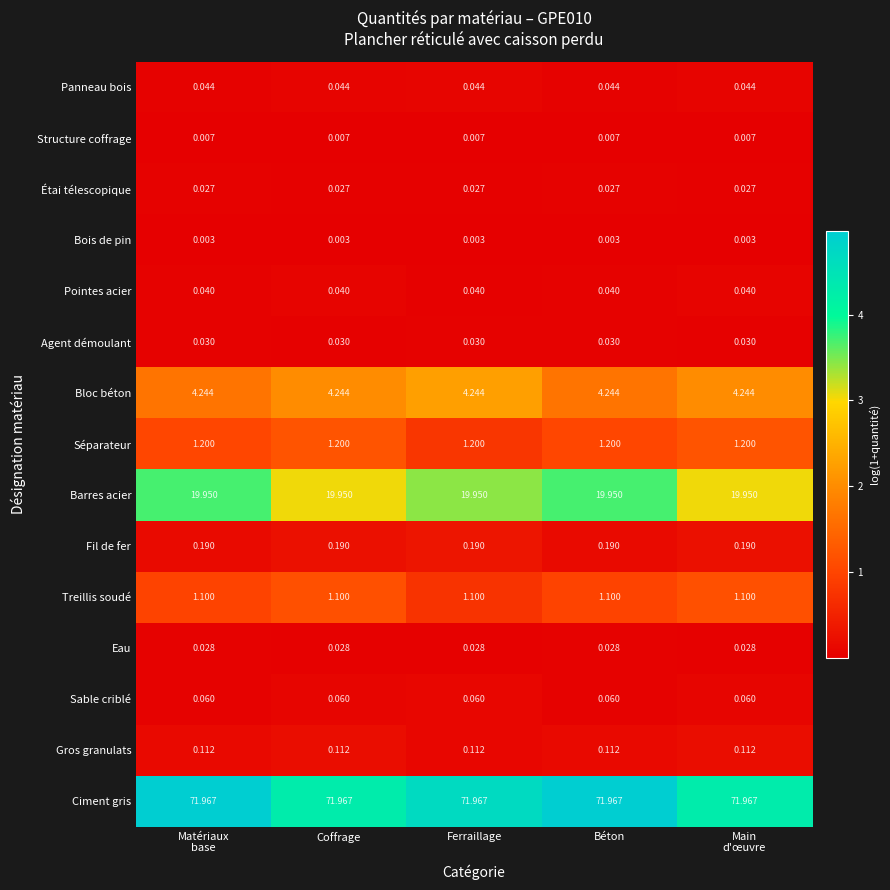

Which series has the largest total across all categories?

Ciment gris